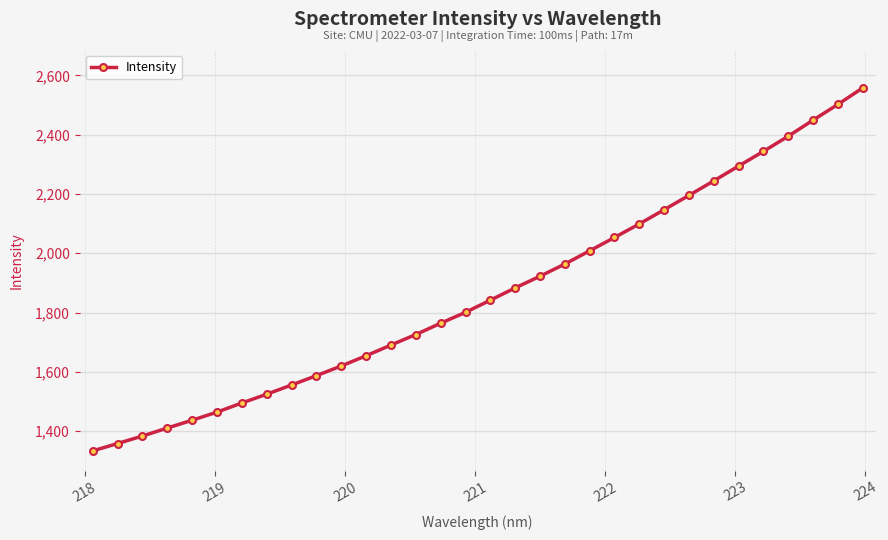

Count the number of data series in this chart.

1